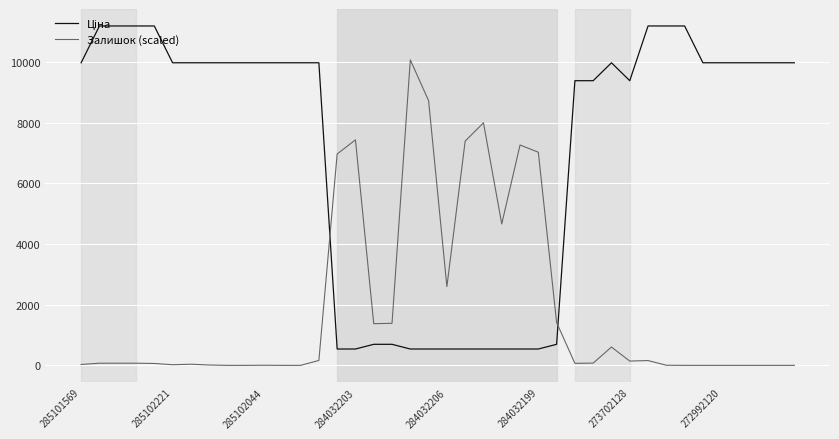

What is the difference between the maximum and minimum values in the Залишок (scaled) series?

10069.3